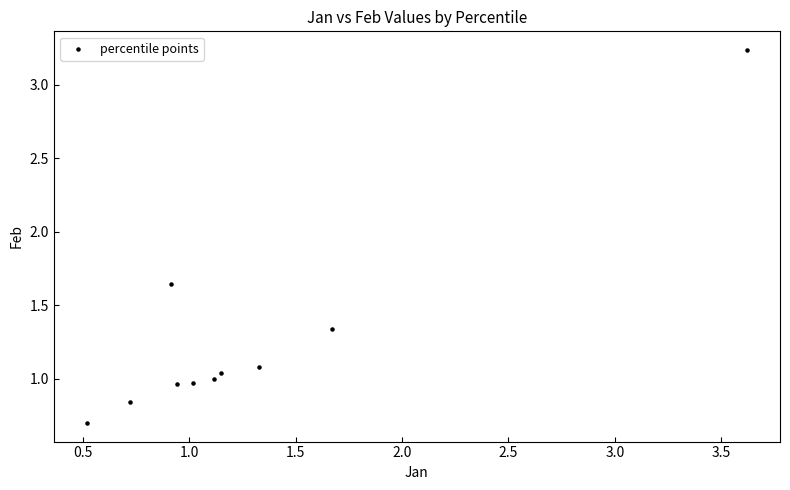

What is the range of X values (max minus min)?

3.1